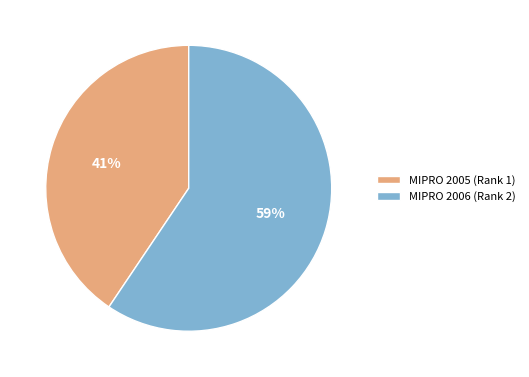

What is the smallest slice in the pie chart?

MIPRO 2005 (Rank 1)